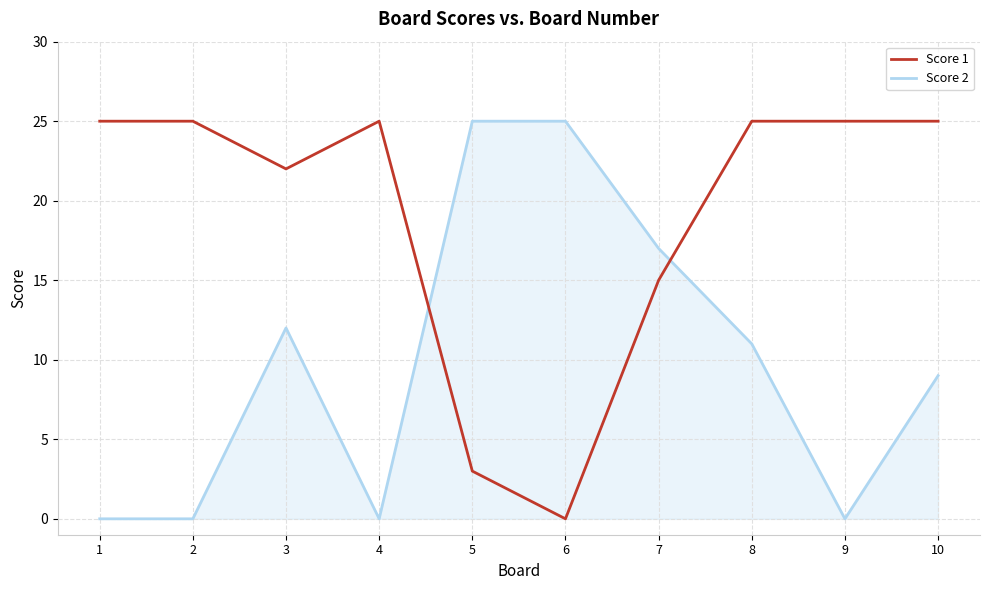

True or false: Score 2 has a value of 17 at 7.

True